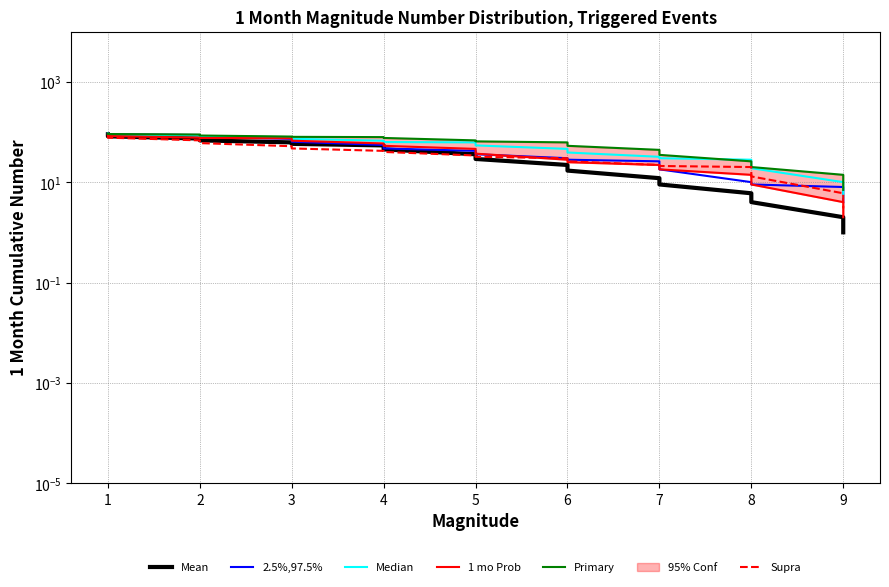

Reading left to right, list all the values displayed in this chart.

Mean: 90	82	74	68	62	58	54	45	36	29	22	17	12	9	6	4	2	1
2.5%,97.5%: 93	90	87	80	73	64	55	47	42	36	30	28	26	18	10	9	8	4
Median: 93	89	85	82	79	73	67	63	62	54	46	39	32	30	28	19	10	5
1 mo Prob: 89	83	77	76	75	67	59	53	46	37	28	25	22	18	14	9	4	2
Primary: 93	91	89	85	81	80	79	76	68	65	62	53	44	35	26	20	14	7
Supra: 86	77	68	60	52	47	42	40	34	32	30	26	22	21	20	13	6	3